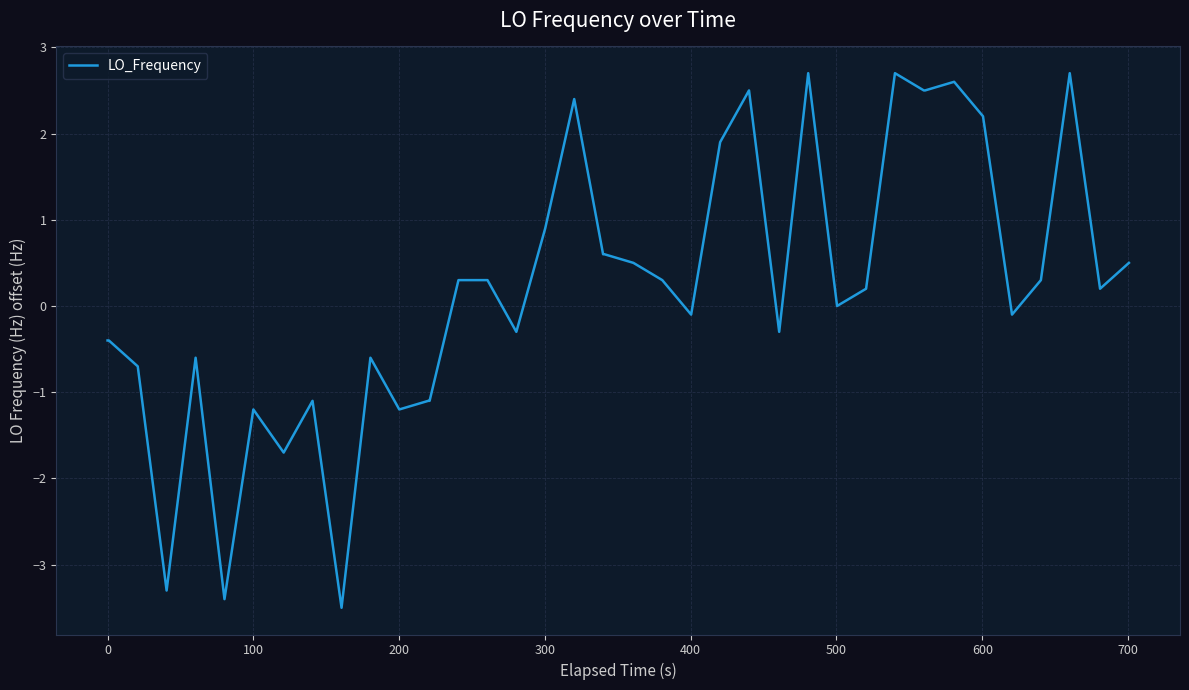

What is the minimum value shown in the chart?

-3.5